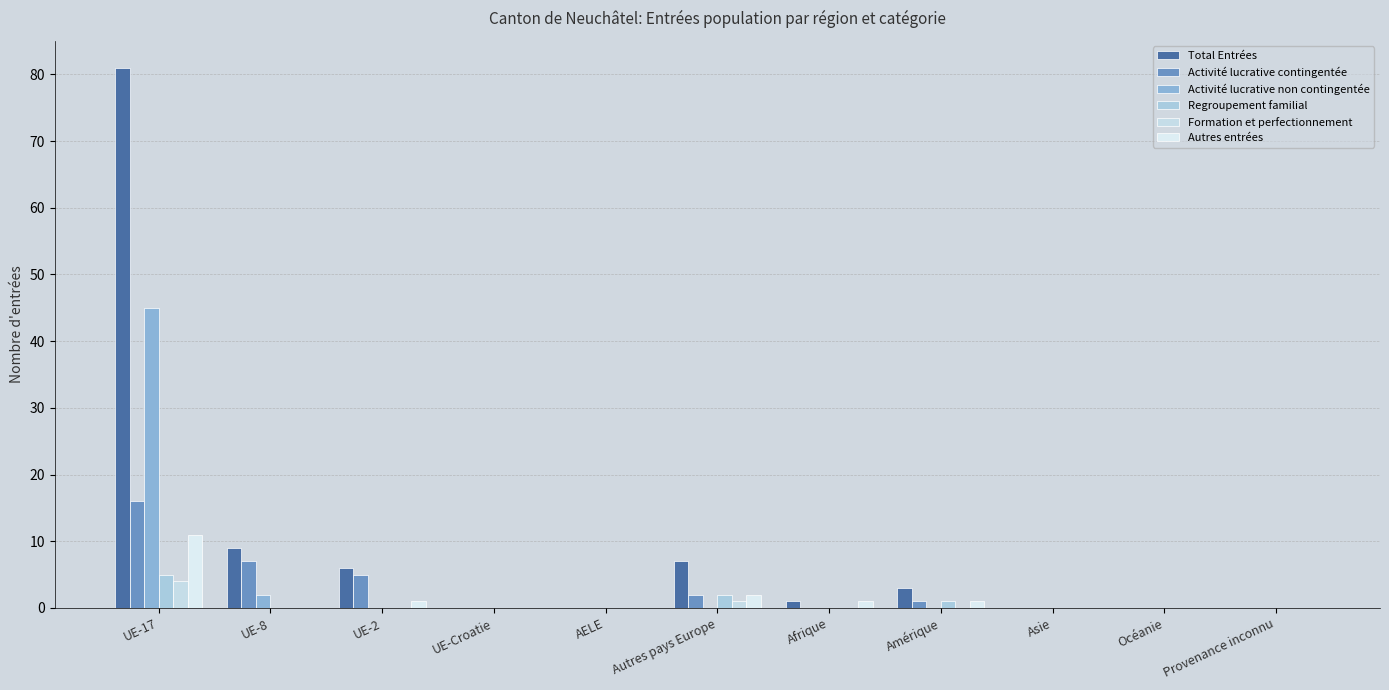

What is the sum of the Activité lucrative non contingentée values at UE-17 and Océanie?

45